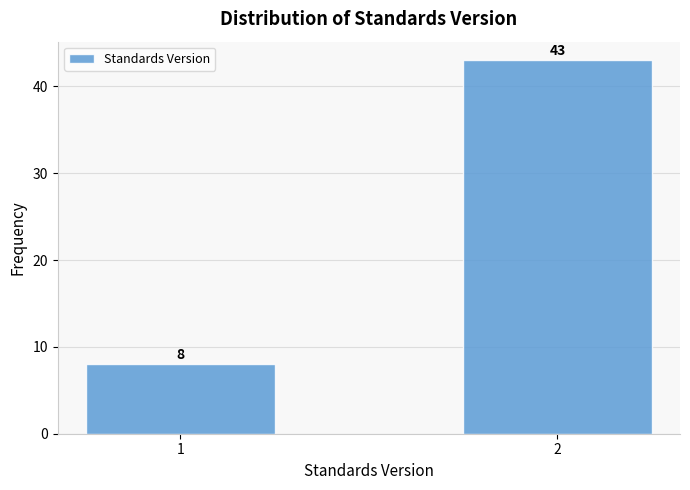

Reading left to right, list all the values displayed in this chart.

1=8	2=43